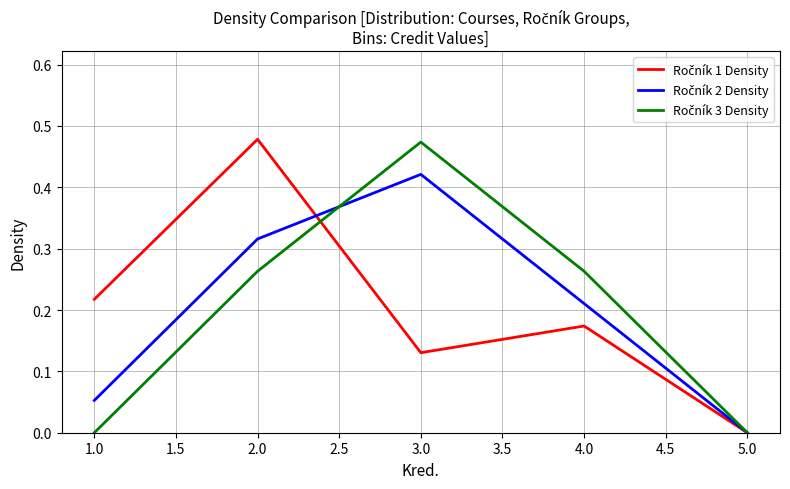

What position from the right is 2.0?

4